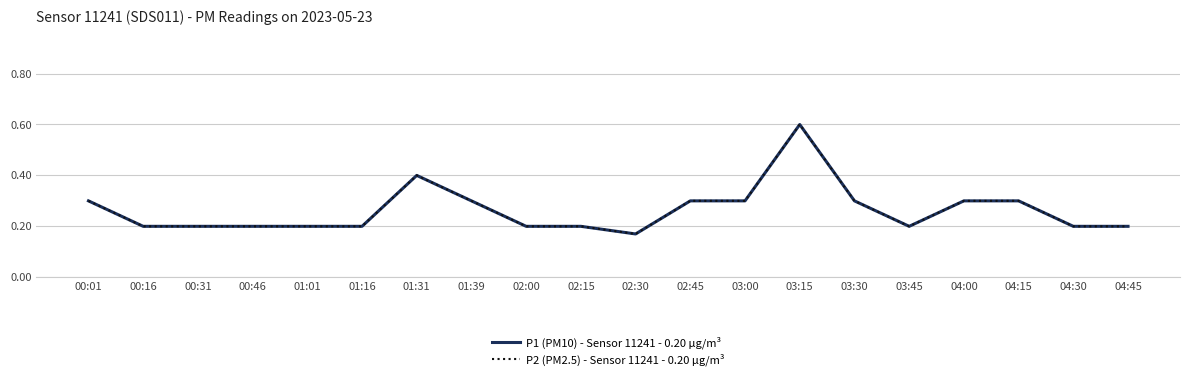

Is this an area chart (filled region under the line)?

No